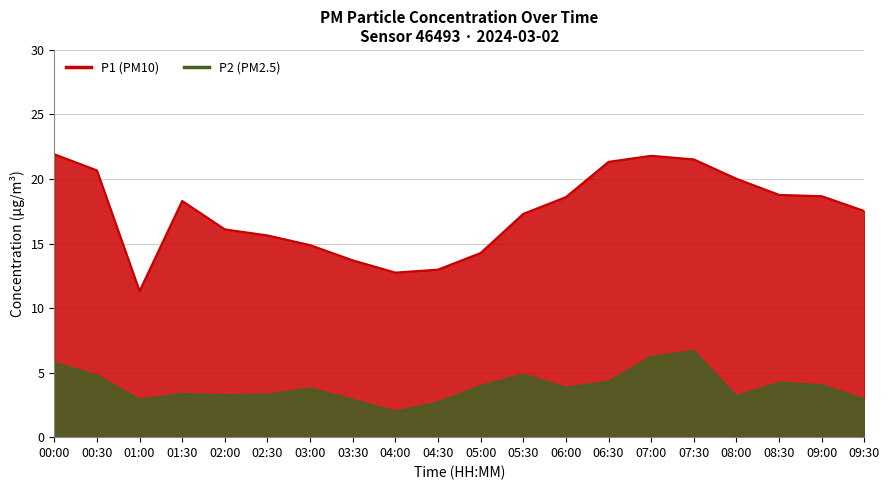

What is the value of the P2 point at the 5th from the left?

3.2